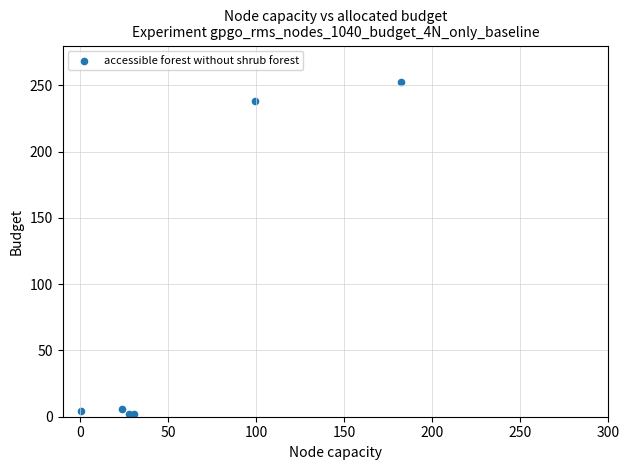

What Y value in the scatter plot is closest to 126?

237.8